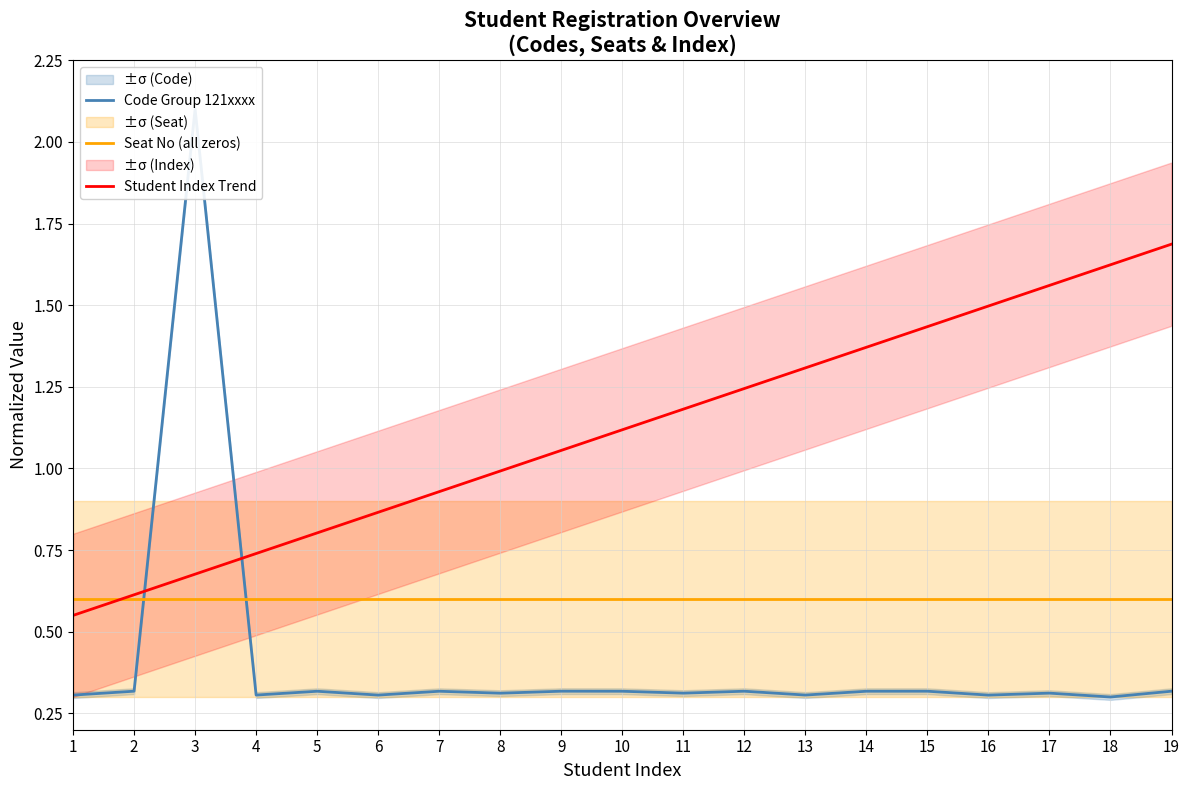

What is the difference between the highest and lowest values at 14?

1.1